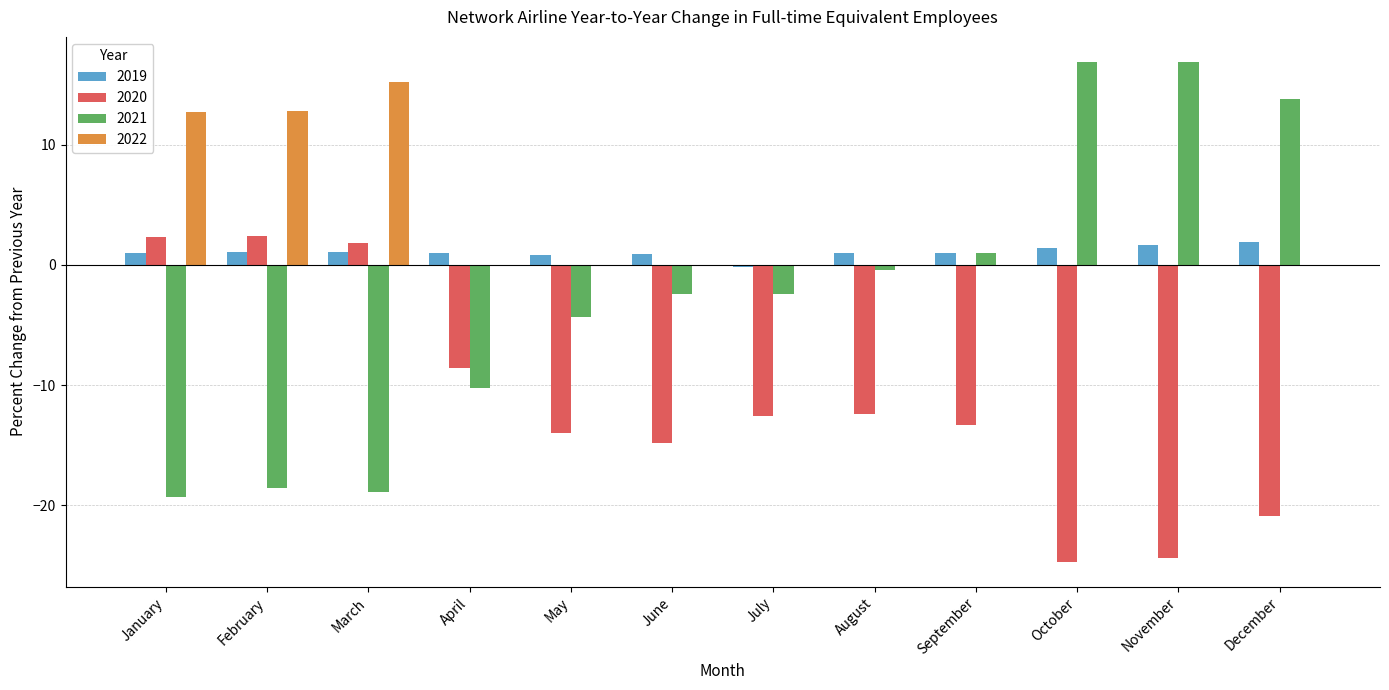

How many groups of bars are there?

12